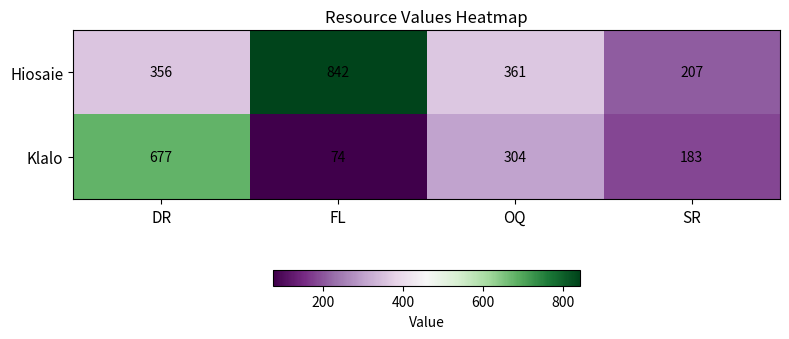

What is the sum of the Klalo values at SR and FL?

257